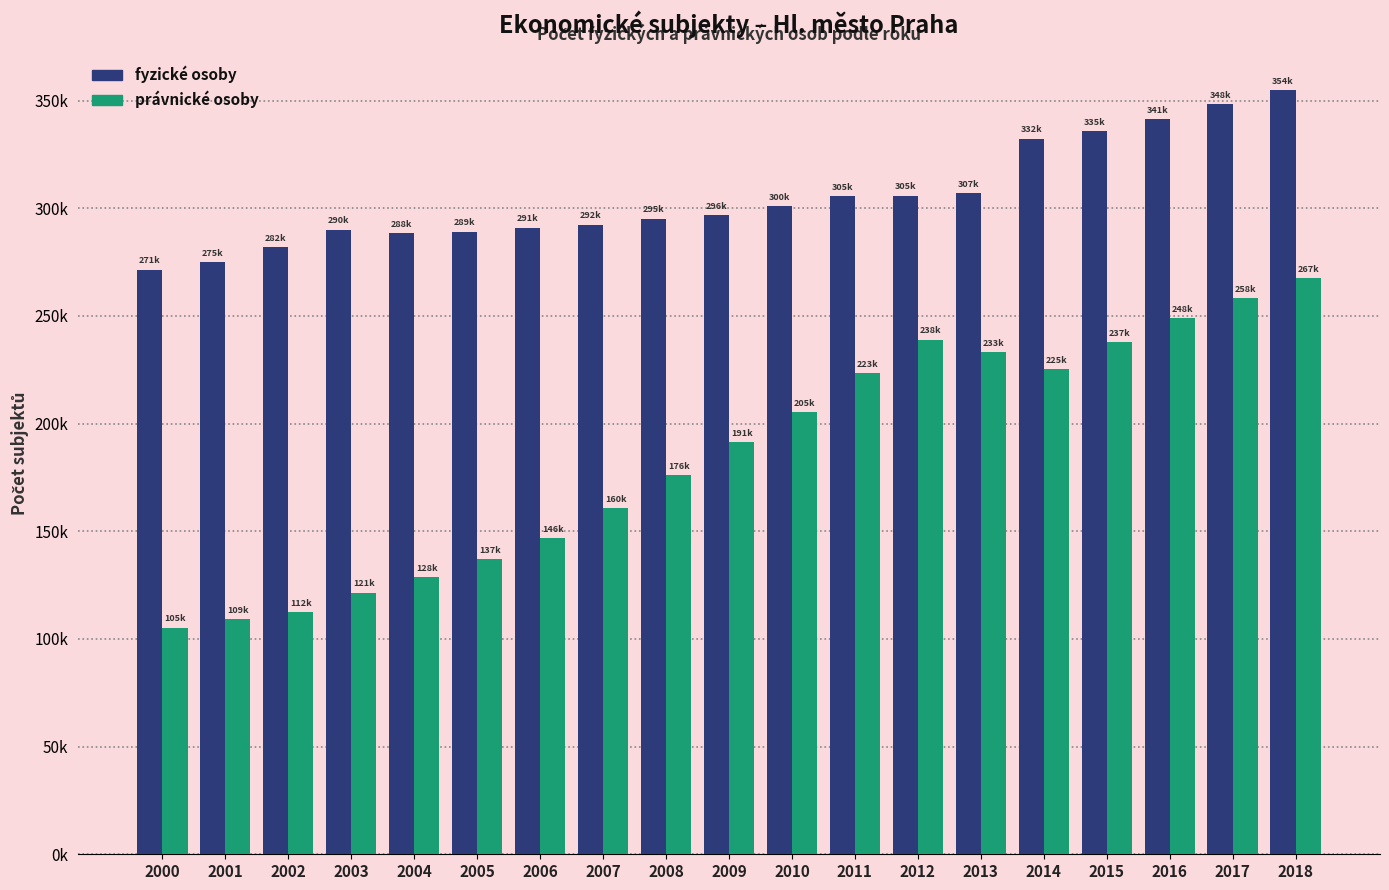

How many bars are there in total?

38